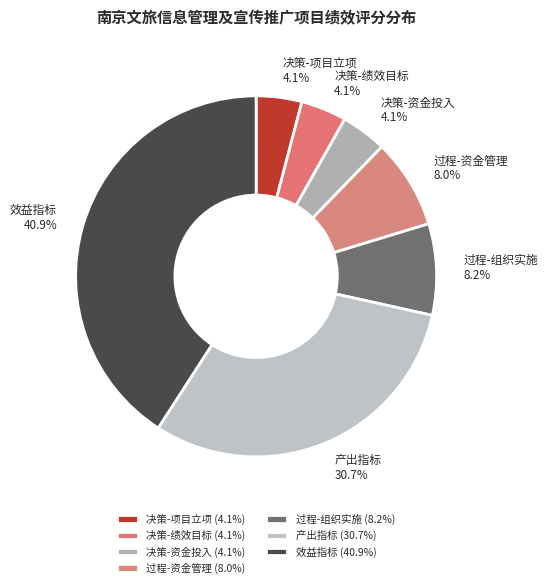

What is the ratio of the value at 决策-绩效目标 to the value at 过程-资金管理?

0.5